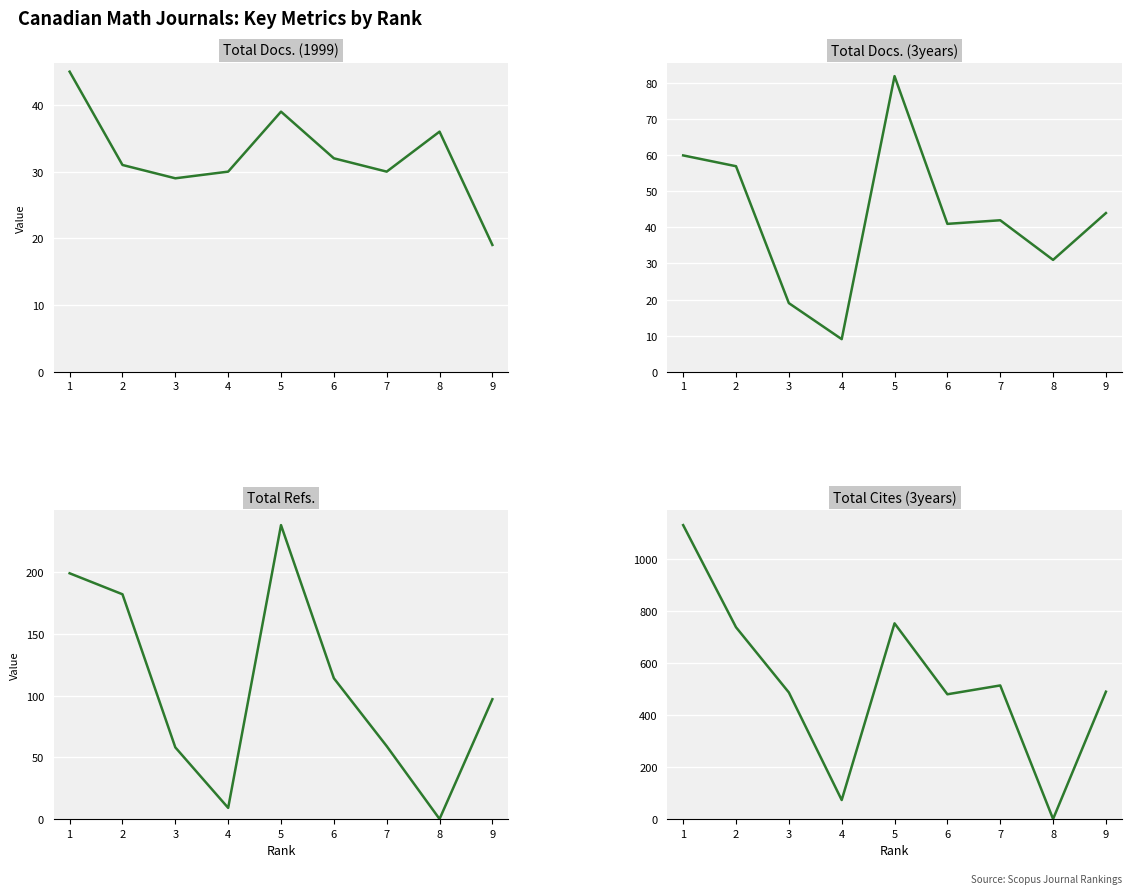

Reading right to left, what are all the values shown in this chart?

Total Docs. (1999): 19	36	30	32	39	30	29	31	45
Total Docs. (3years): 44	31	42	41	82	9	19	57	60
Total Refs.: 97	0	59	114	238	9	58	182	199
Total Cites (3years): 490	0	514	480	753	73	487	738	1131